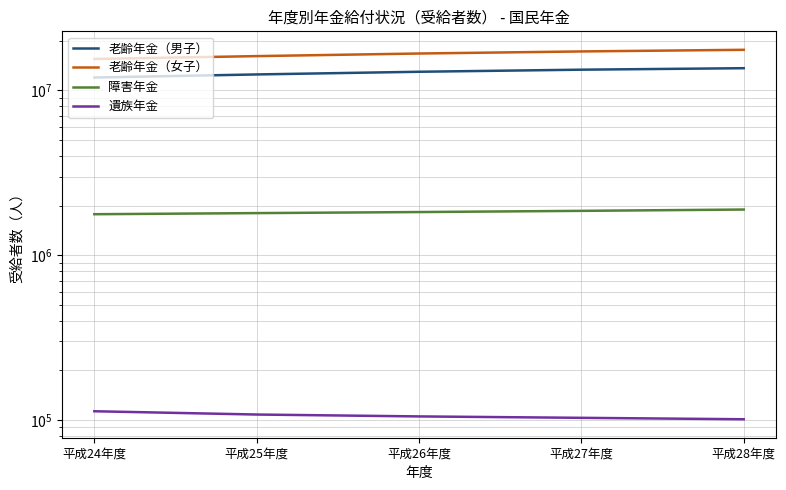

What are all the series names shown in the legend?

老齢年金（男子）, 老齢年金（女子）, 障害年金, 遺族年金